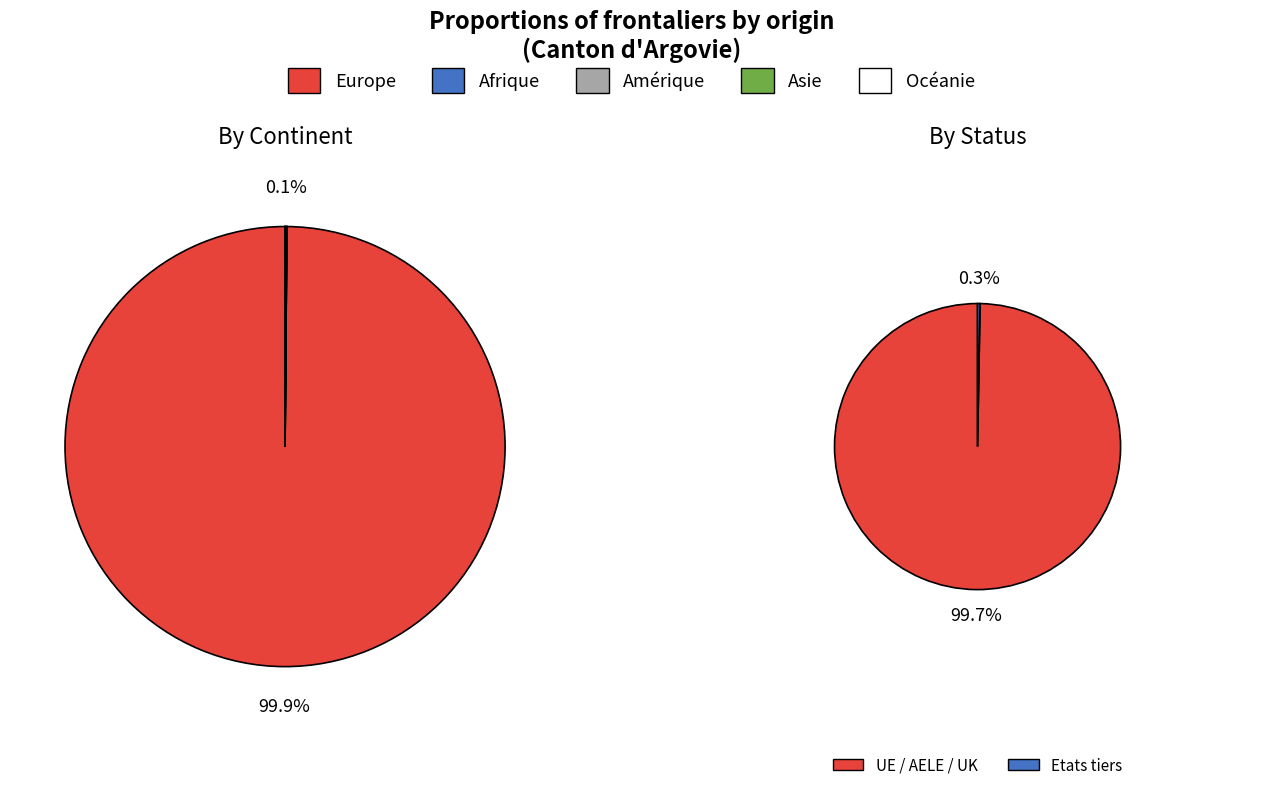

Which slice represents more than half of the pie?

Europe